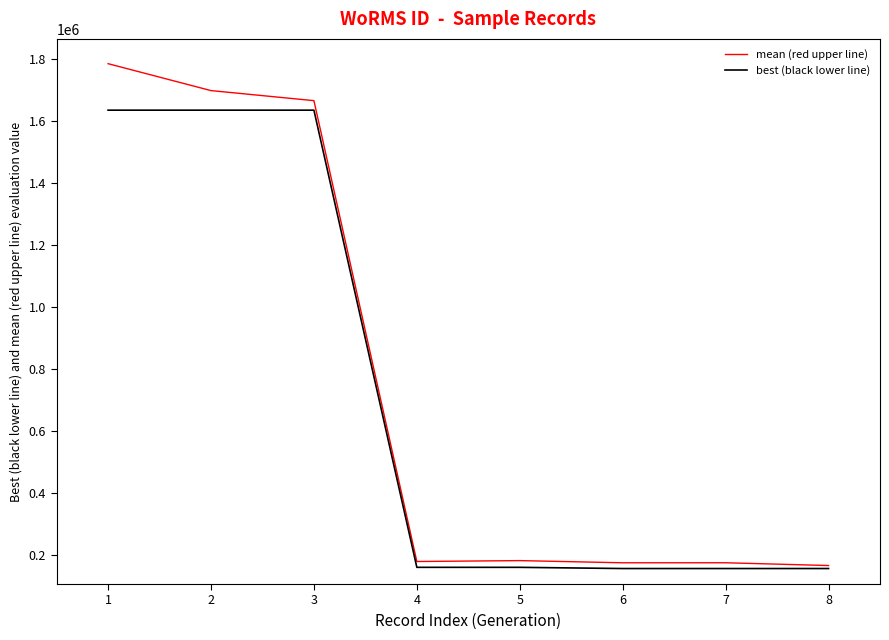

What is the greatest value displayed?

1785734.0